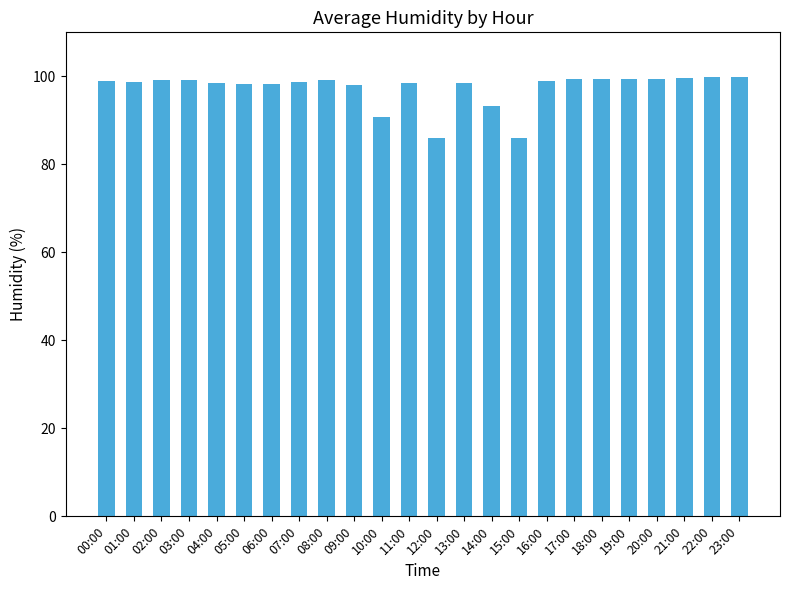

What is the approximate value at 16:00?

99.0